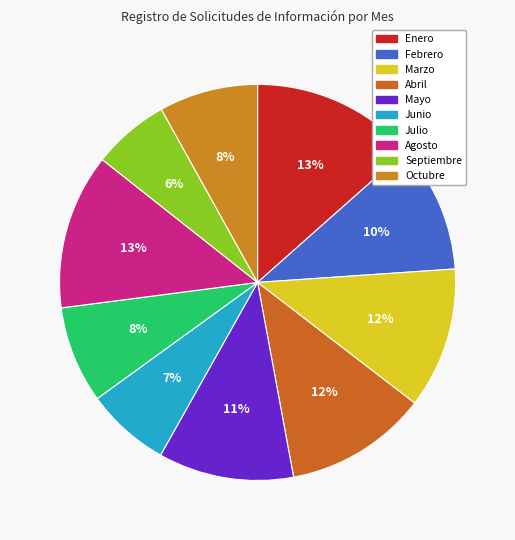

Count the number of slices in the pie.

10